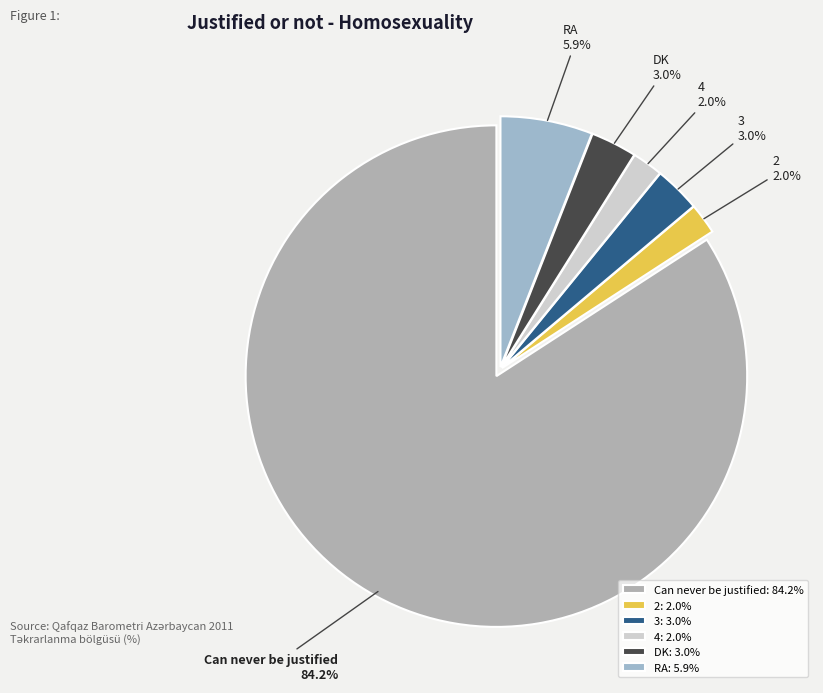

To the nearest percent, what is the difference between the largest and smallest slice percentages?

82%